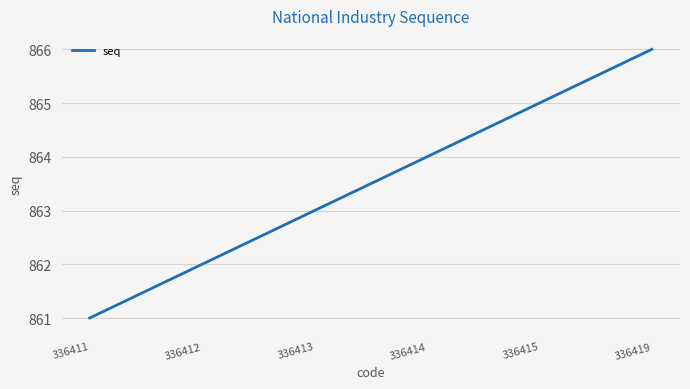

At which category does the chart reach its peak across all series?

336419